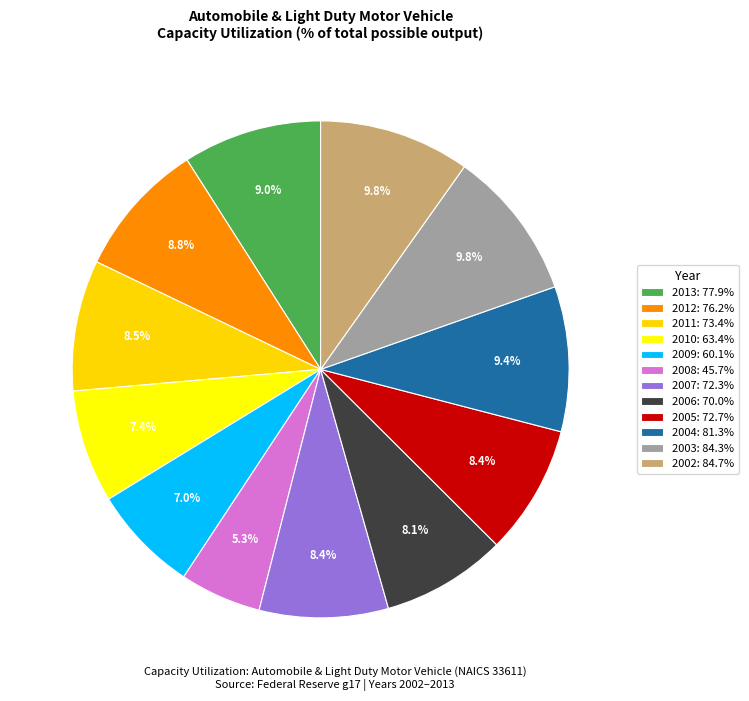

Count the number of slices in the pie.

12